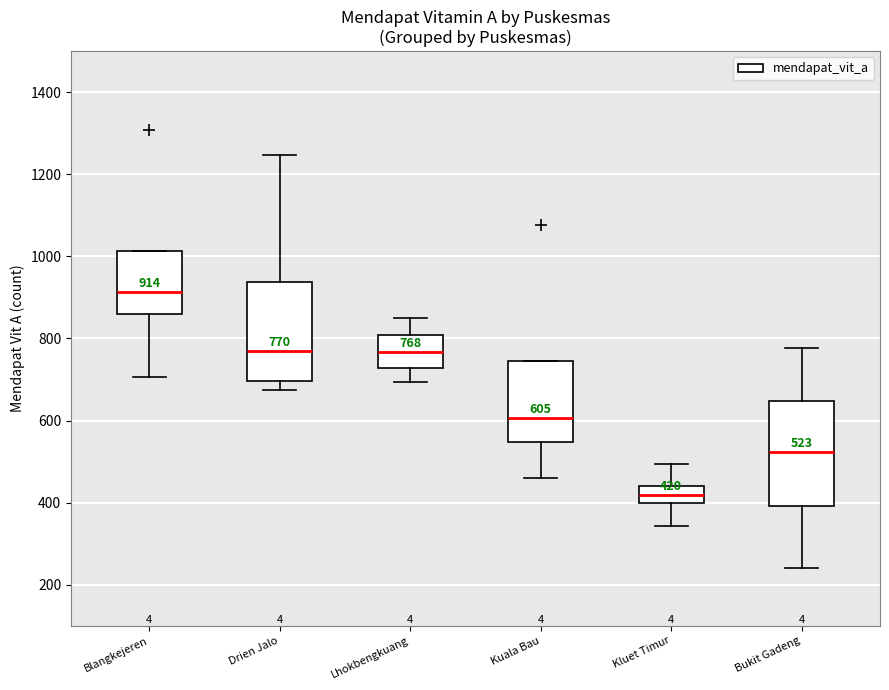

Which box's median line is the lowest?

Kluet Timur